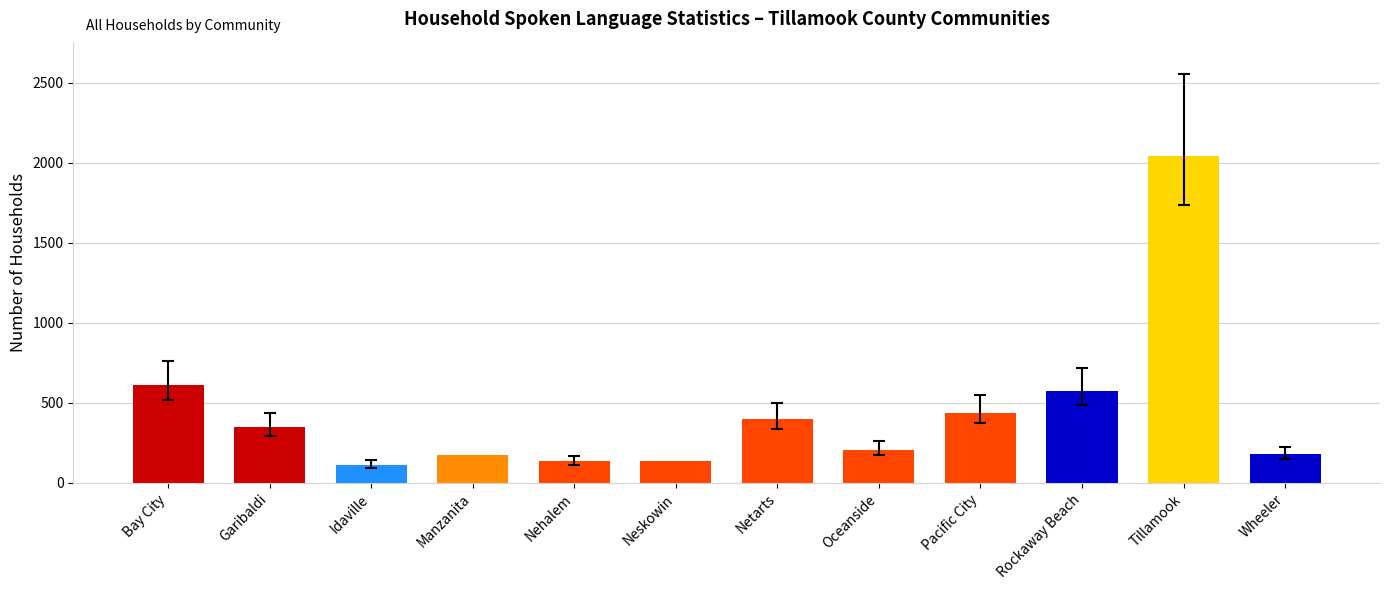

What is the greatest value displayed?

2041